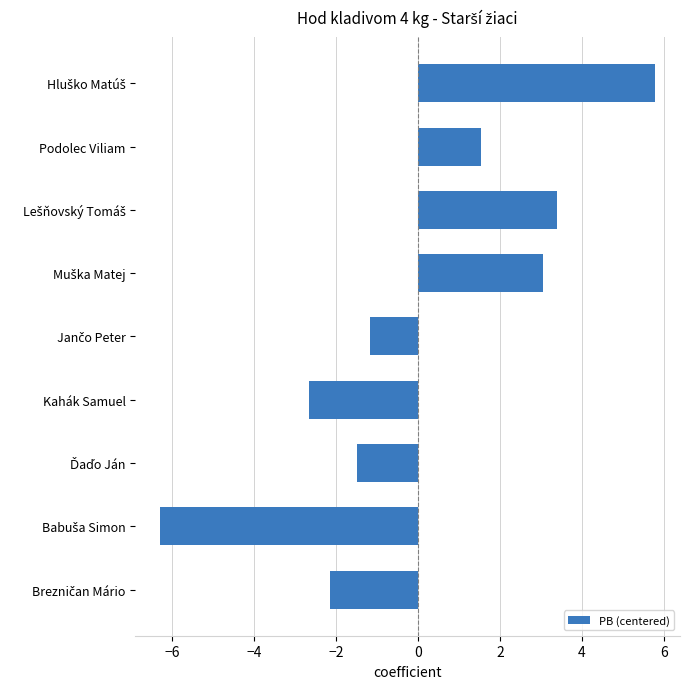

Reading top to bottom, extract all data points from this chart.

5.8	1.5	3.4	3.0	-1.2	-2.7	-1.5	-6.3	-2.2